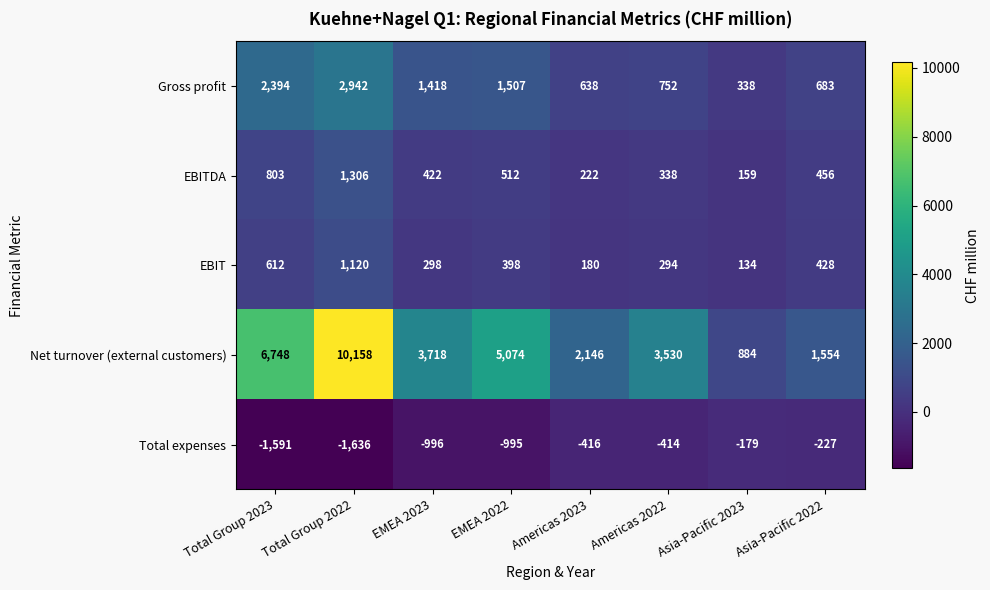

Which series changed the most between EMEA 2023 and Asia-Pacific 2022?

Net turnover (external customers)